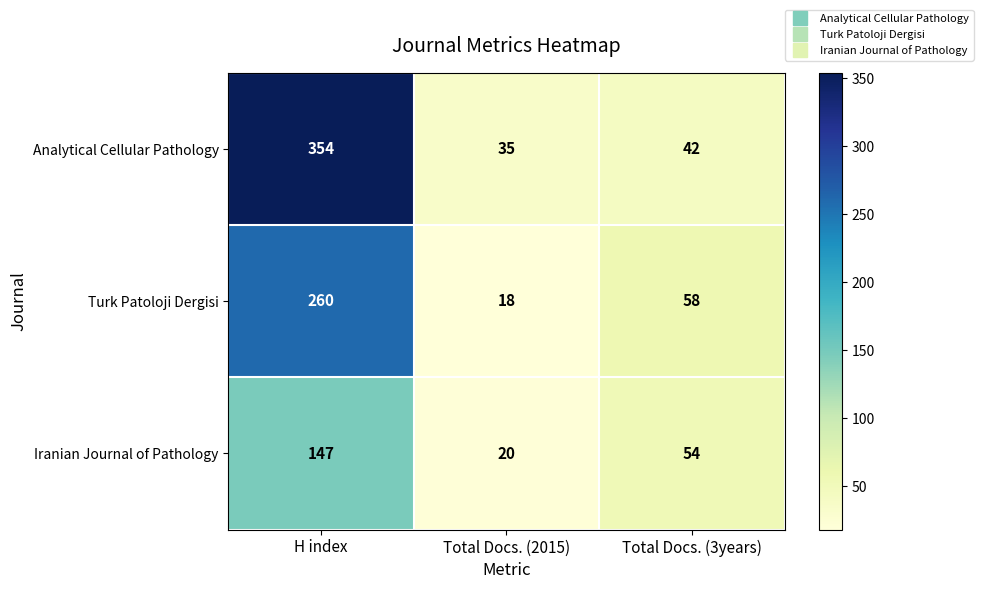

Which label corresponds to the largest value in the chart?

H index